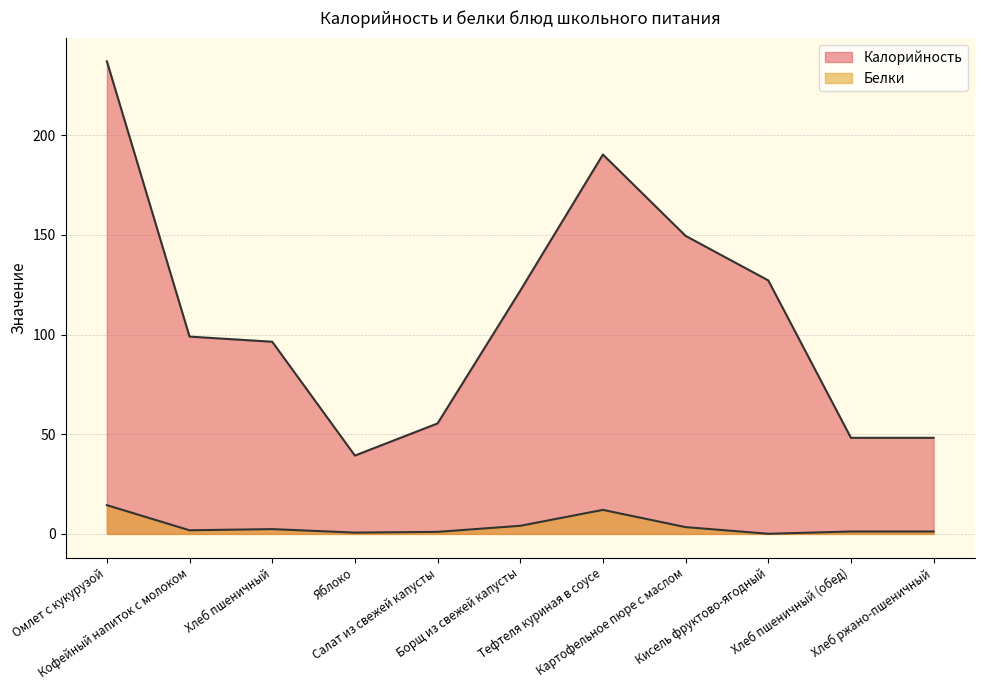

Rank the series by their average value, from lowest to highest.

Белки, Калорийность